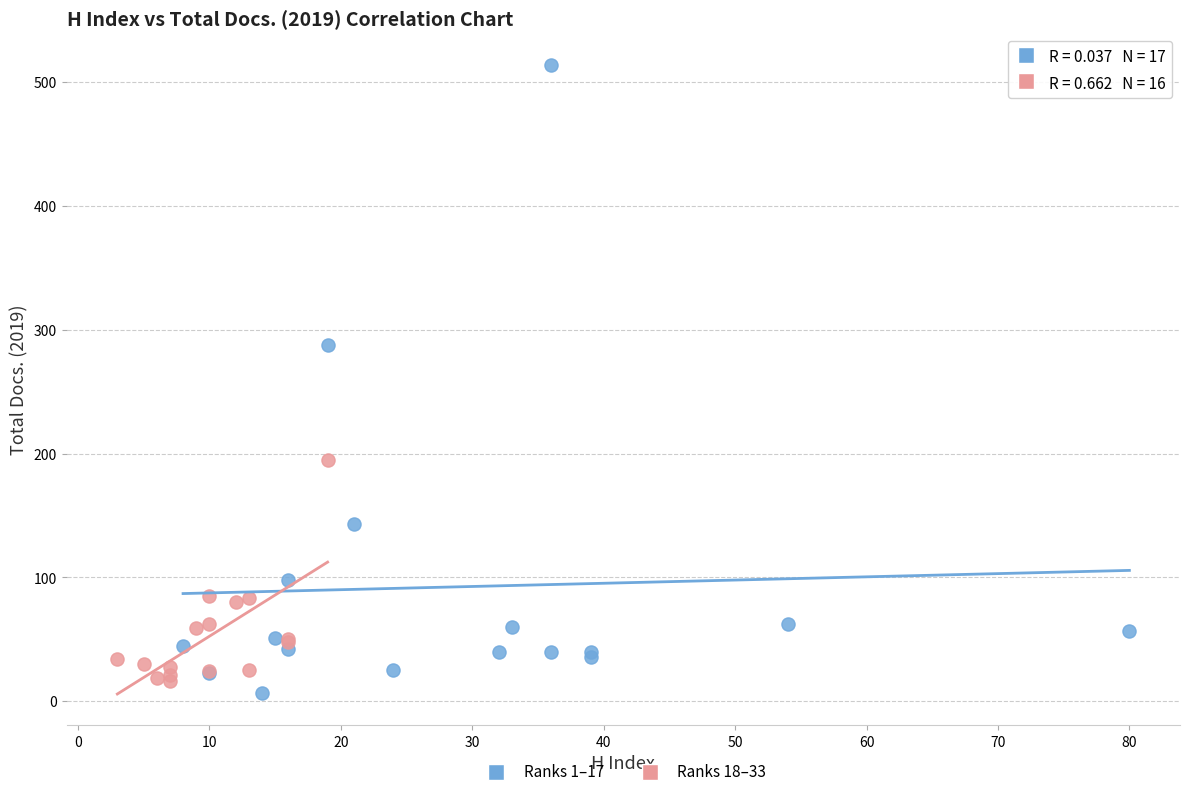

Which series reaches the maximum Y coordinate?

Ranks 1–17